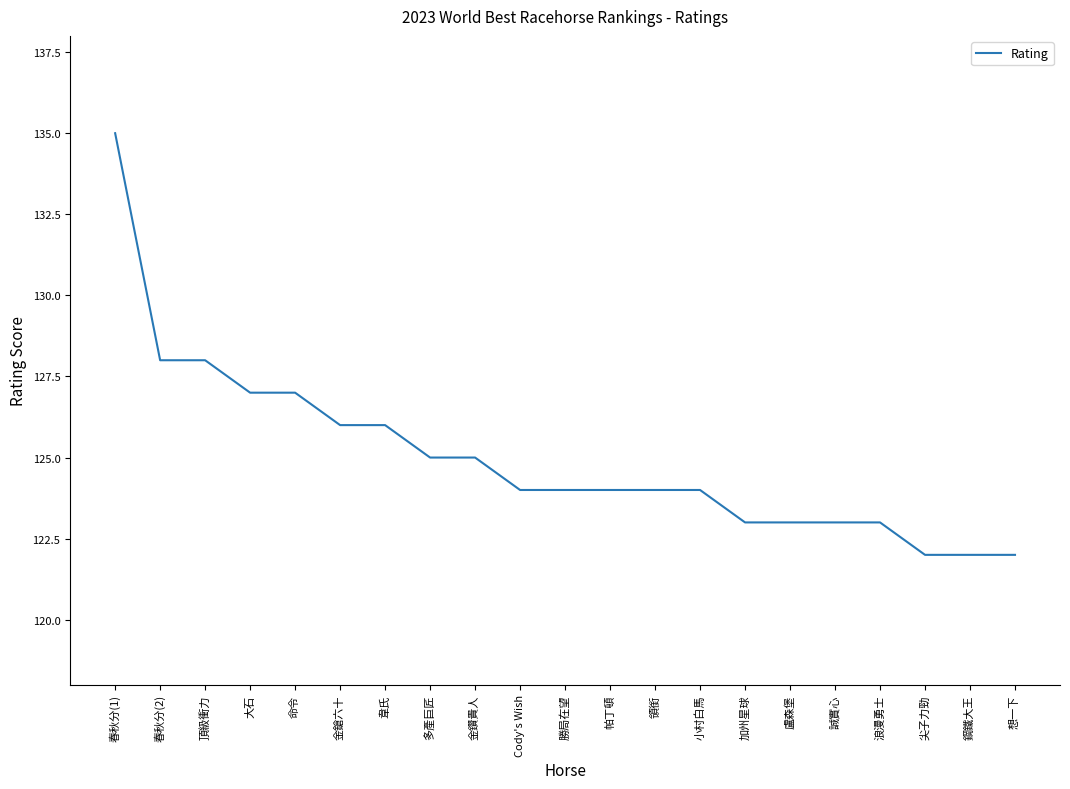

Approximately how many times larger is the value at Cody's Wish compared to 金鎗六十?

1.0